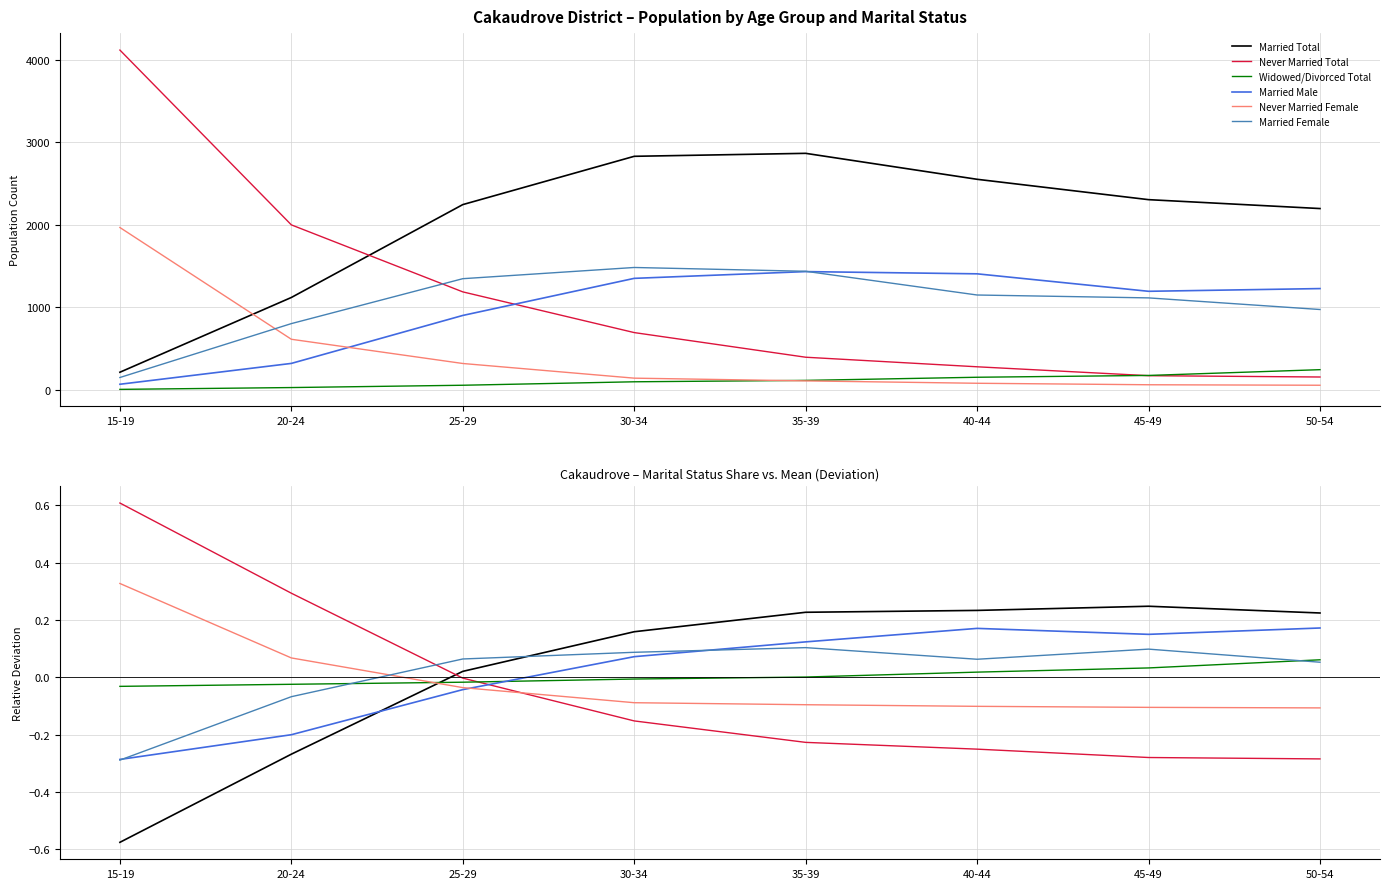

What are all the series names shown in the legend?

Married Total, Never Married Total, Widowed/Divorced Total, Married Male, Never Married Female, Married Female